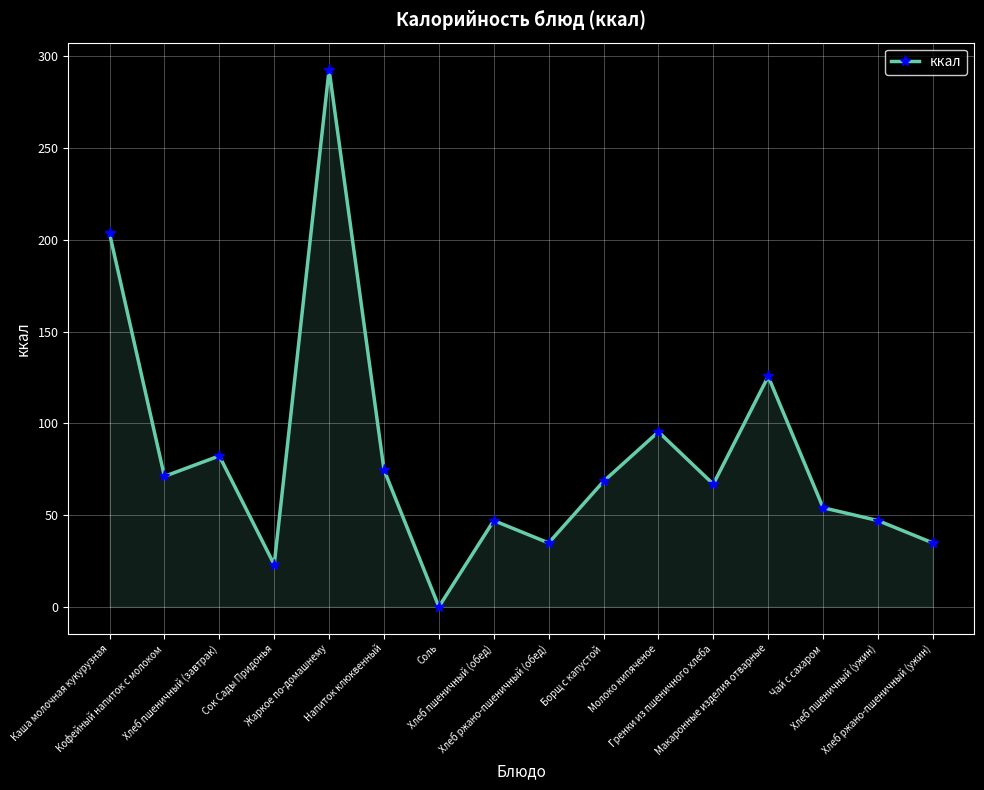

What is the sum of the values at Напиток клюквенный and Сок Сады Придонья?

97.7